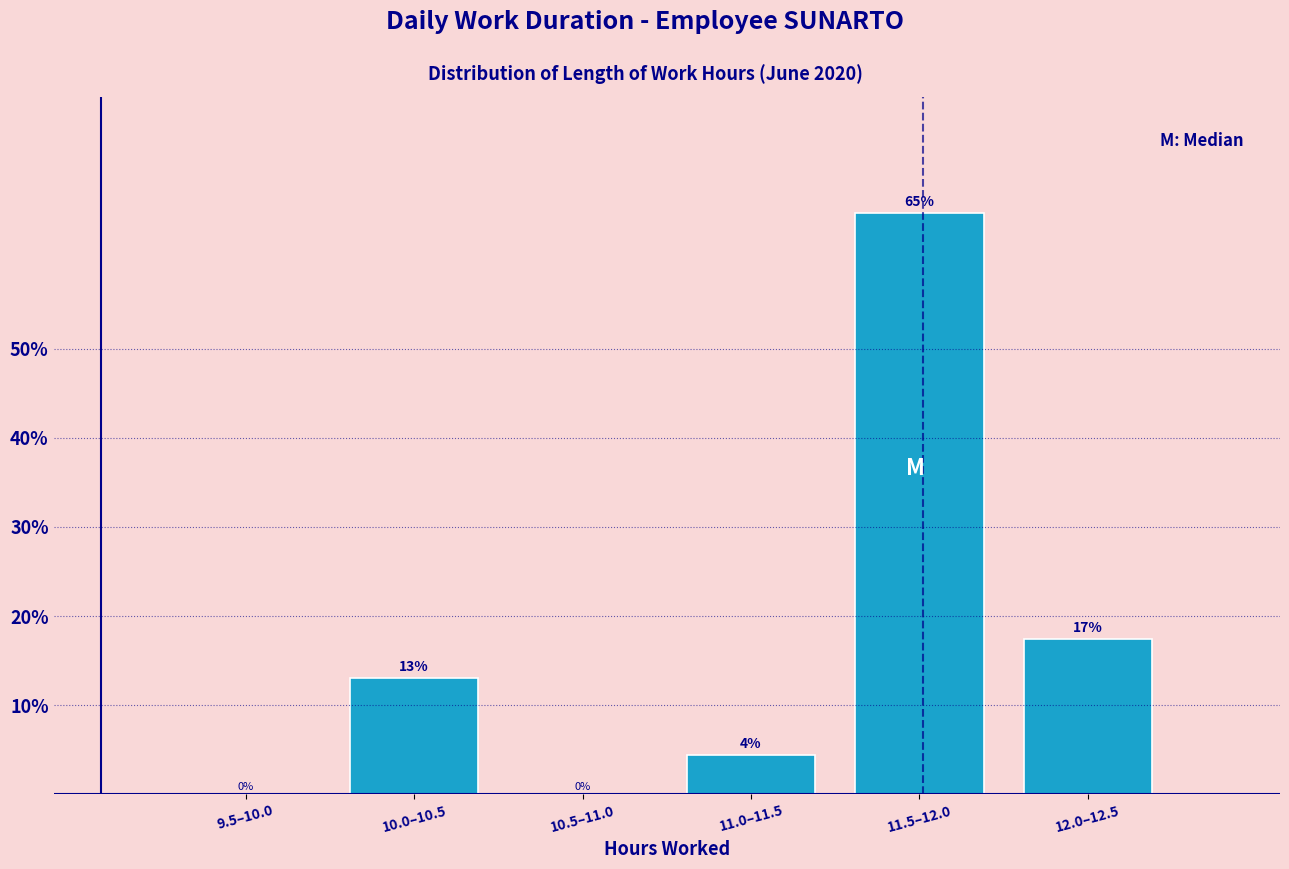

At which category does the chart reach its peak across all series?

11.5–12.0